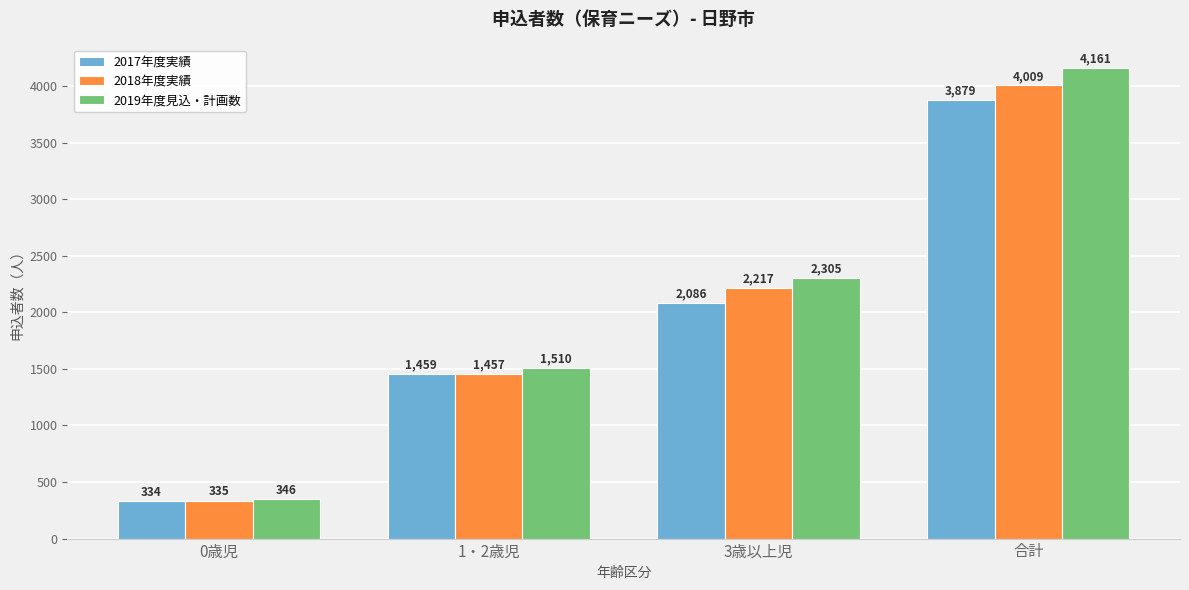

What is the minimum value for 2019年度見込・計画数?

346